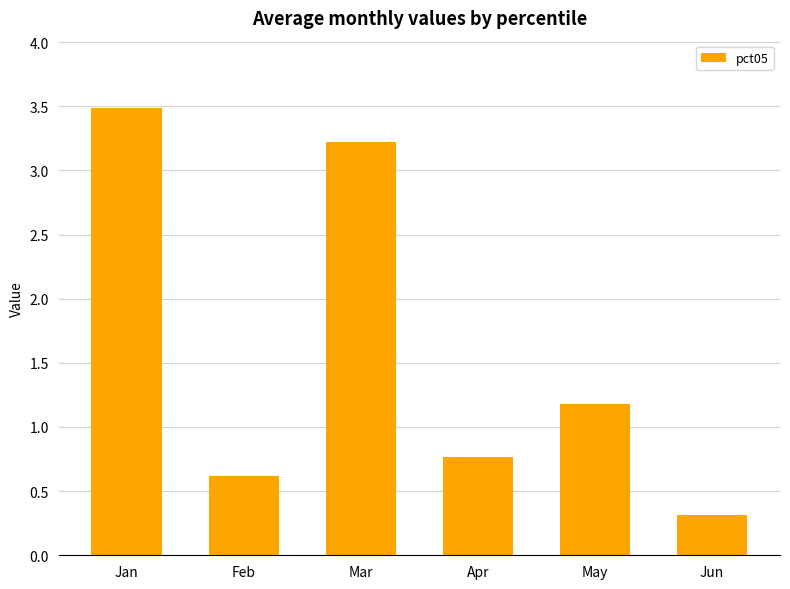

Read the value at May.

1.2